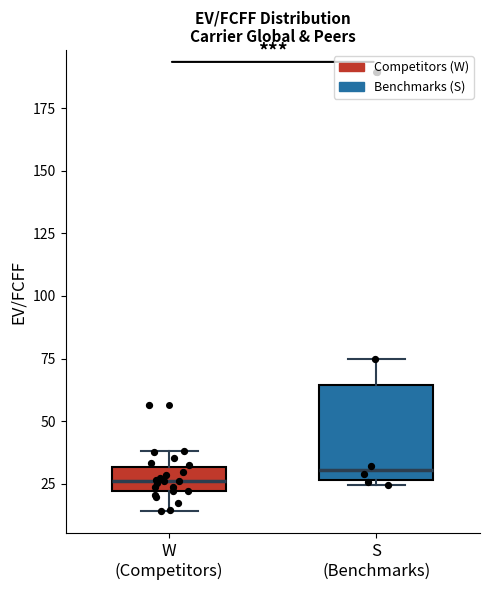

Reading left to right, transcribe this box plot: for each box, give where its median line is, the range the box spans, and where its two whiskers end, as read against the y-axis. The values are not printed on the chart, so give them approximately, as read against the axis.

W (Competitors): median 25, box 20 to 30, whiskers 15 to 40
S (Benchmarks): median 30, box 25 to 65, whiskers 25 (just below the box's lower edge) to 75